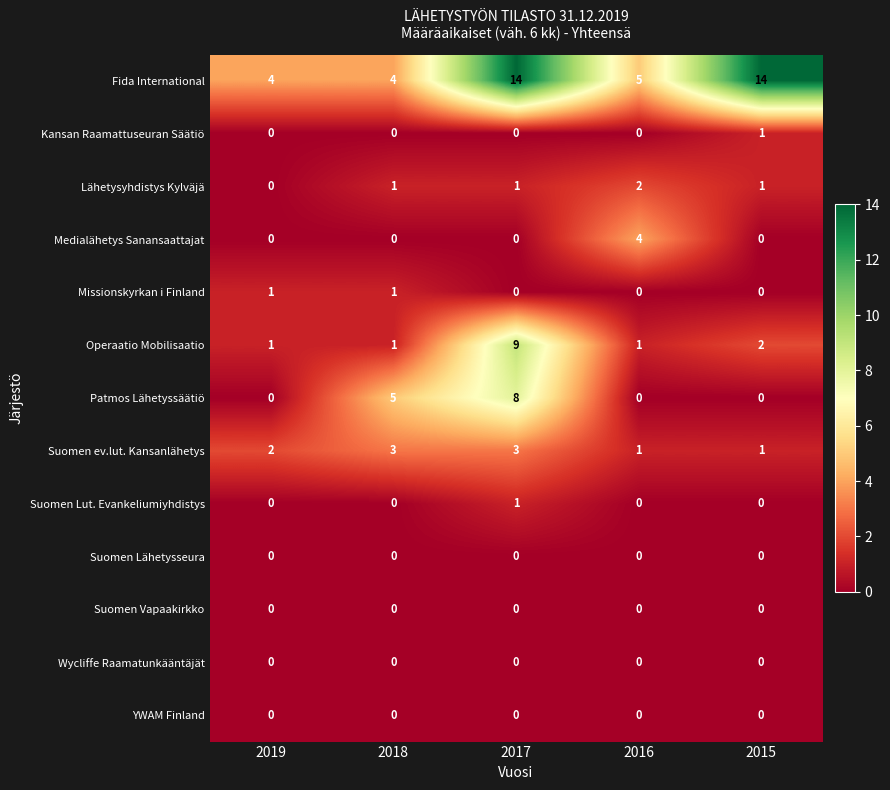

Which series changed the most between 2018 and 2015?

Fida International